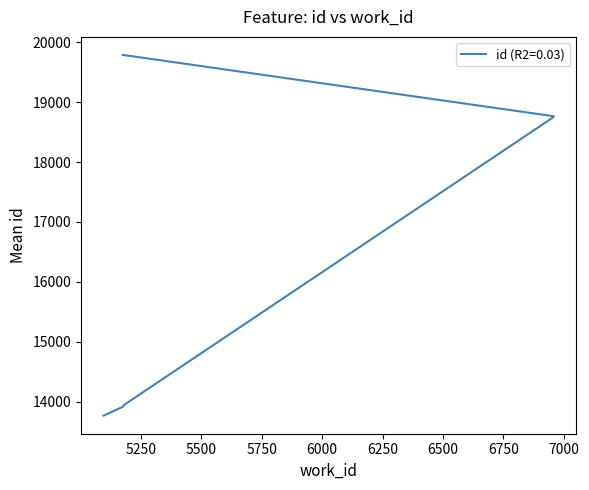

How many lines are shown in the chart?

1